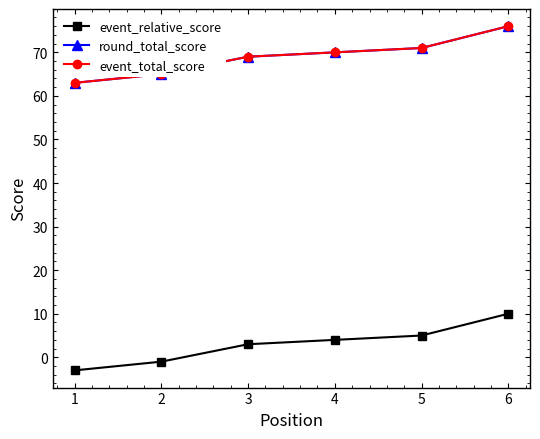

True or false: event_total_score and event_relative_score intersect in this chart.

False